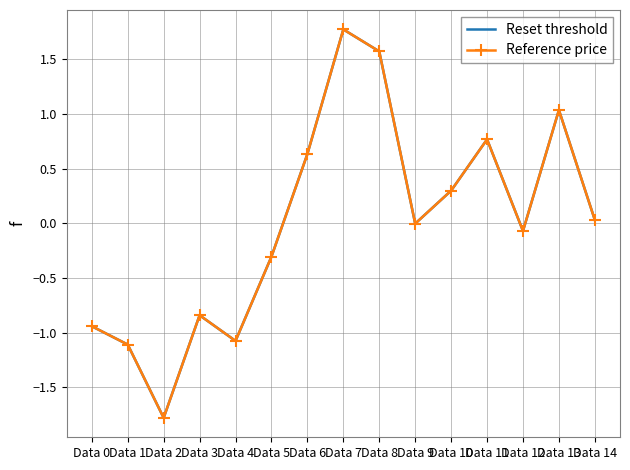

What is the difference between the Reference price values at Data 14 and Data 12?

0.1